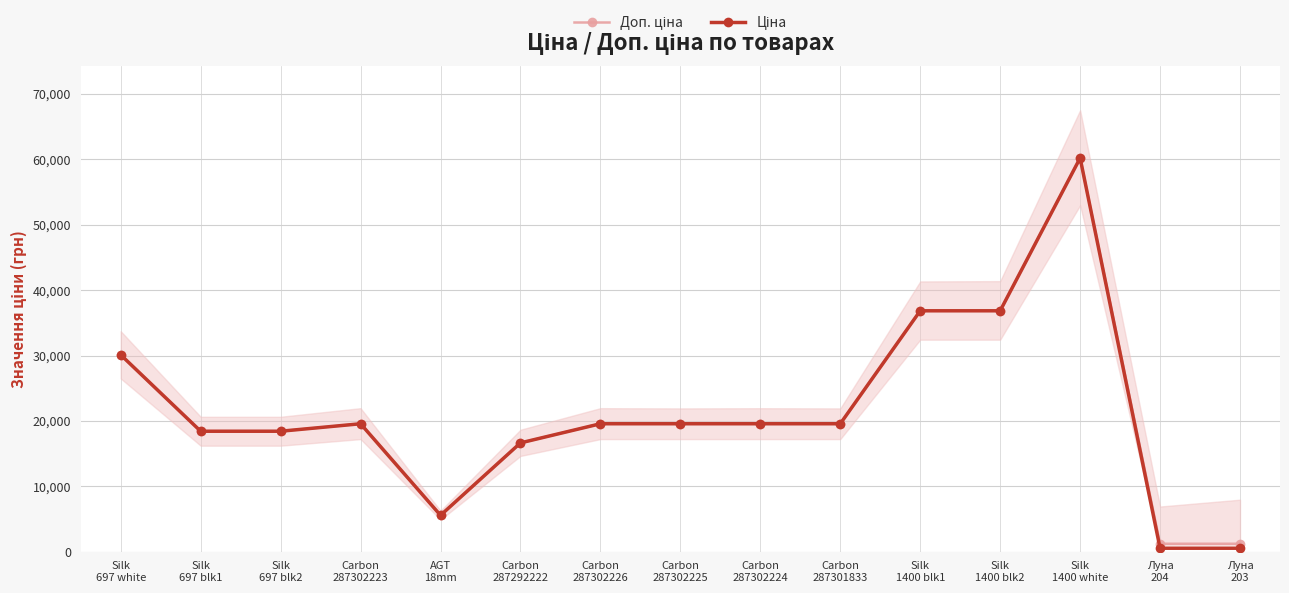

Which series has the largest total across all categories?

Доп. ціна